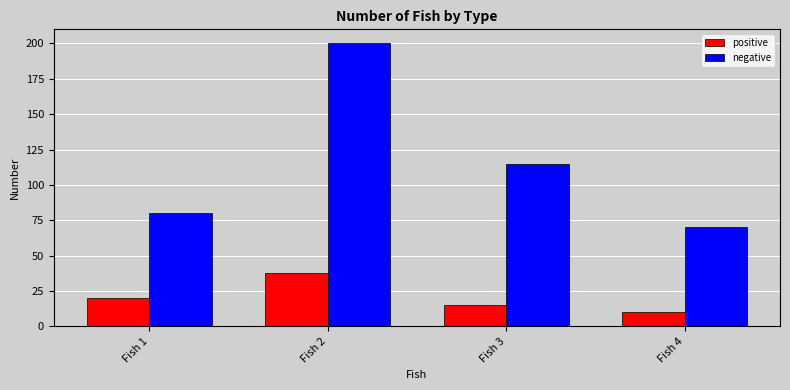

Which label corresponds to the largest value in the chart?

Fish 2